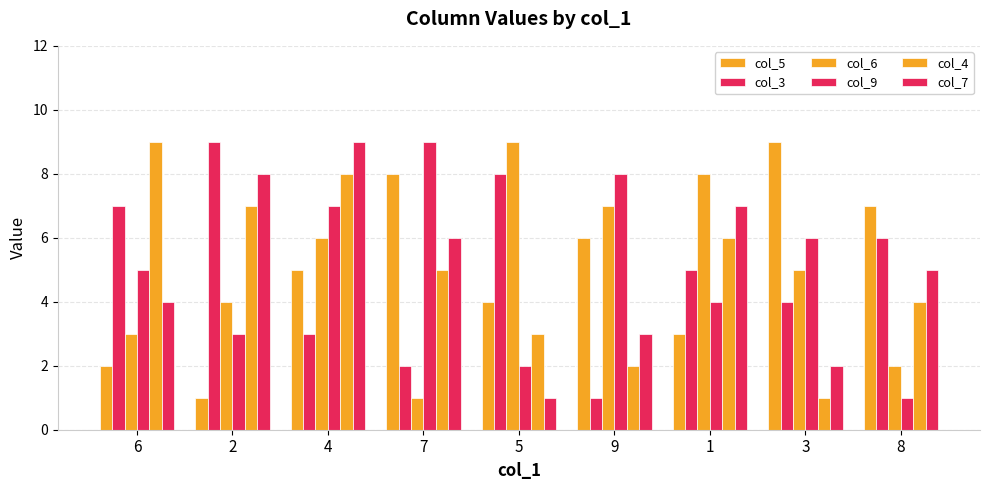

Are the bars grouped side by side (vs. stacked)?

Yes